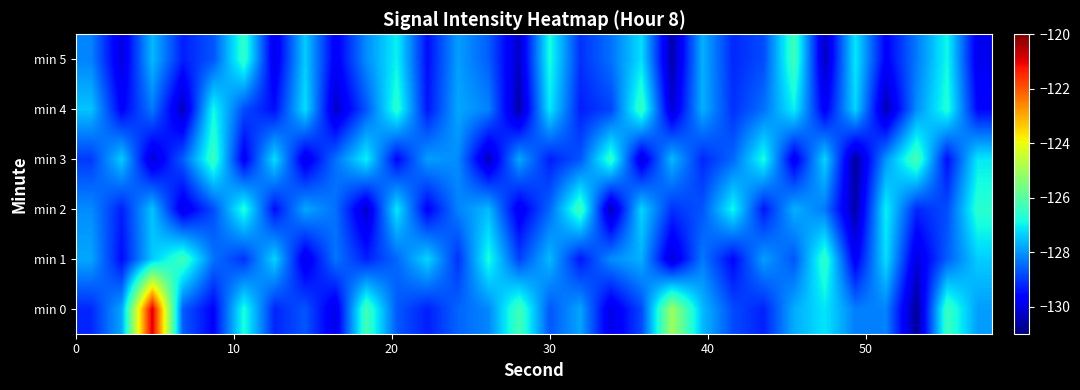

How many distinct data groups are displayed?

6